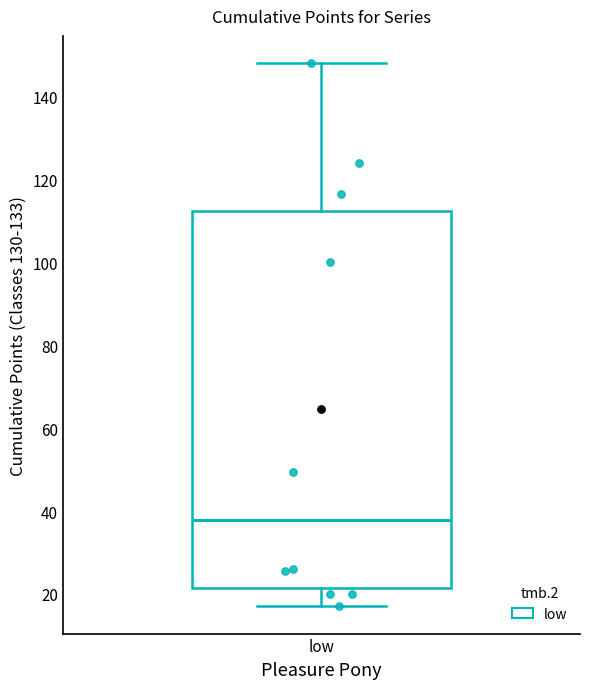

Transcribe this box plot: give where the median line is, the range the box spans, and where the two whiskers end, as read against the y-axis. The values are not printed on the chart, so give them approximately, as read against the axis.

median 38, box 22 to 112, whiskers 18 to 148